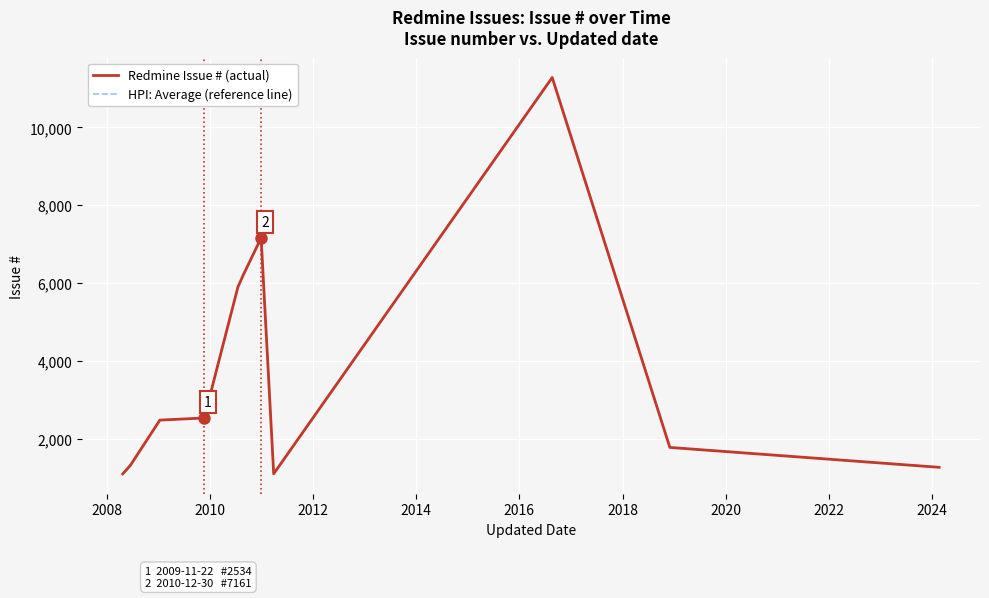

True or false: Redmine Issue # (actual) and HPI: Average (reference line) intersect in this chart.

False